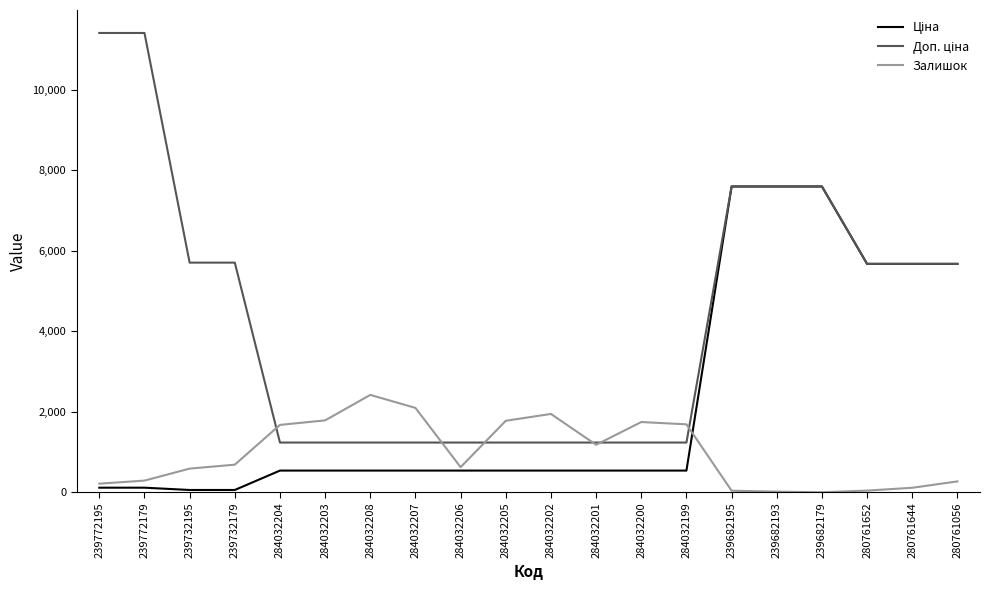

What is the difference between the highest and lowest values at 239682179?

7596.5